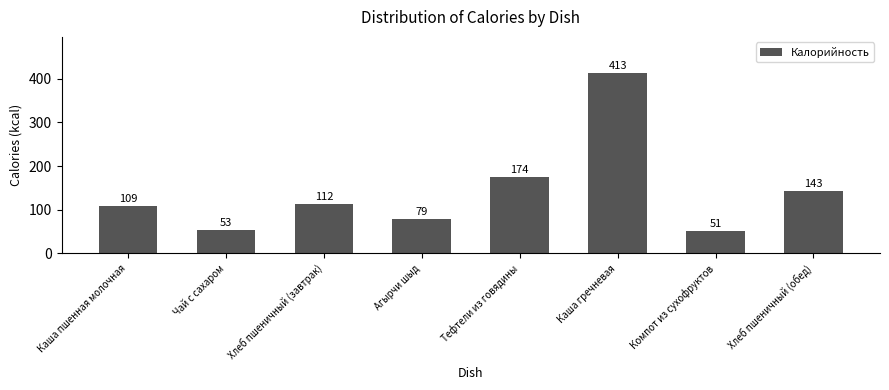

What is the average value?

142